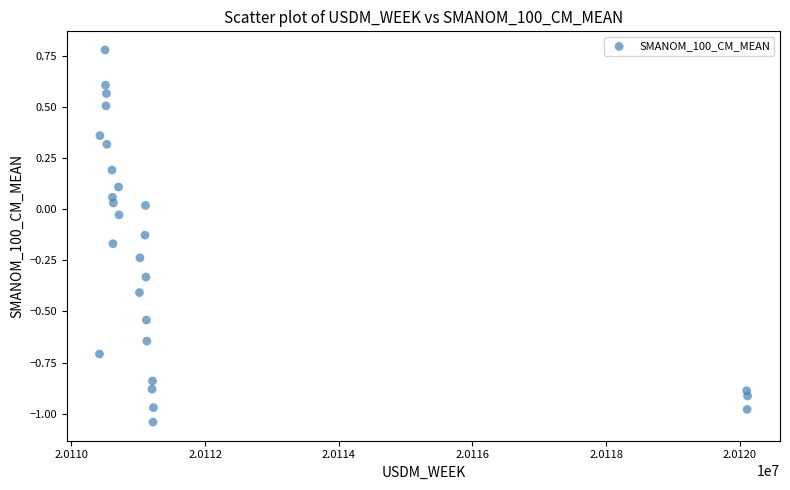

What is the range of X values (max minus min)?

9698.0